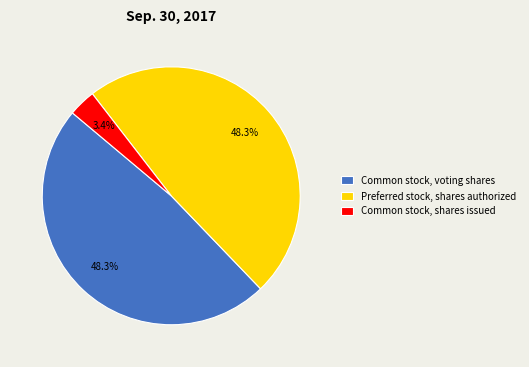

Does any single category account for the majority?

No